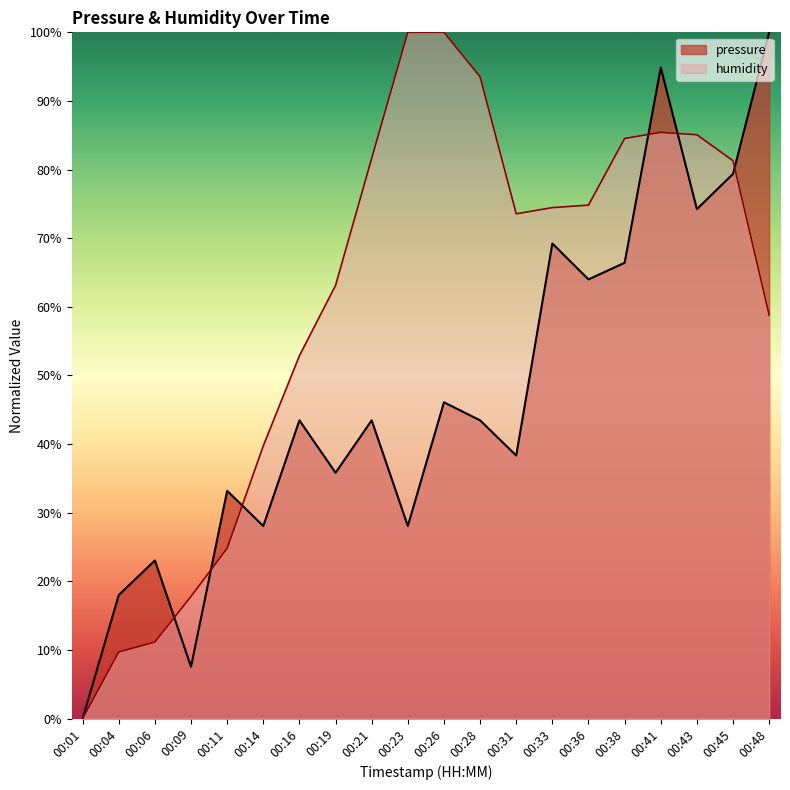

What is the difference between the maximum and second lowest values in the pressure series?

92.4